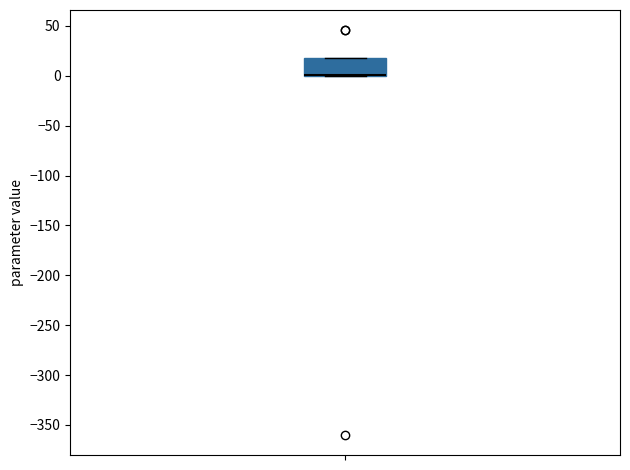

Where is the lower edge of the box on the y-axis? The values are not printed on the chart, so give them approximately, as read against the axis.

0